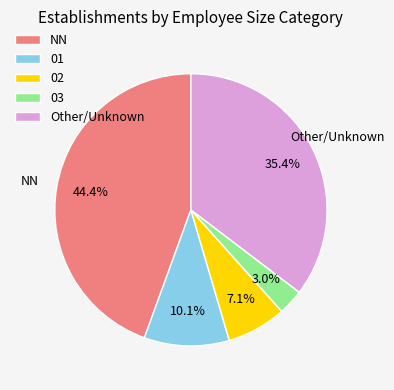

Is there any slice that represents more than half of the pie?

No